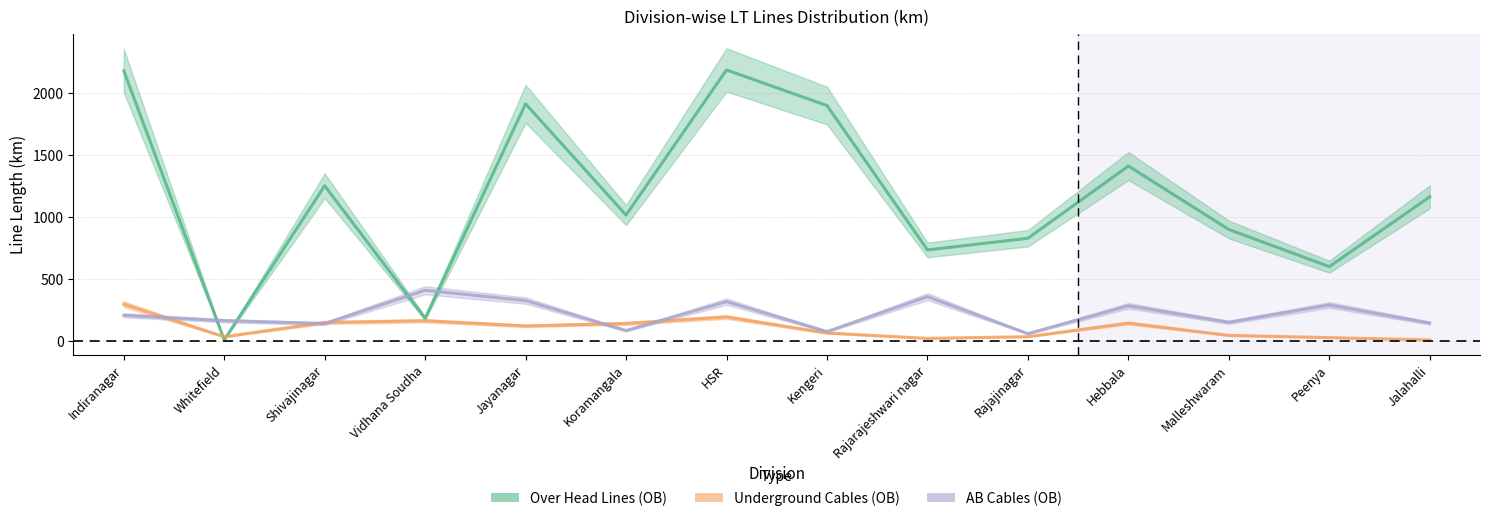

Reading left to right, extract all data points from this chart.

Over Head Lines (OB): Indiranagar=2176.6	Whitefield=10.3	Shivajinagar=1250.3	Vidhana Soudha=183.9	Jayanagar=1909.6	Koramangala=1014.8	HSR=2182.2	Kengeri=1895.9	Rajarajeshwari nagar=734.1	Rajajinagar=827.9	Hebbala=1409.1	Malleshwaram=898.6	Peenya=599.6	Jalahalli=1161.6
Underground Cables (OB): Indiranagar=297.6	Whitefield=35.5	Shivajinagar=150.0	Vidhana Soudha=164.0	Jayanagar=122.6	Koramangala=142.4	HSR=194.3	Kengeri=65.7	Rajarajeshwari nagar=22.4	Rajajinagar=36.1	Hebbala=144.9	Malleshwaram=46.5	Peenya=28.6	Jalahalli=10.3
AB Cables (OB): Indiranagar=208.0	Whitefield=164.6	Shivajinagar=141.4	Vidhana Soudha=409.5	Jayanagar=326.8	Koramangala=85.3	HSR=318.2	Kengeri=77.1	Rajarajeshwari nagar=358.1	Rajajinagar=60.5	Hebbala=284.7	Malleshwaram=151.9	Peenya=291.0	Jalahalli=145.6